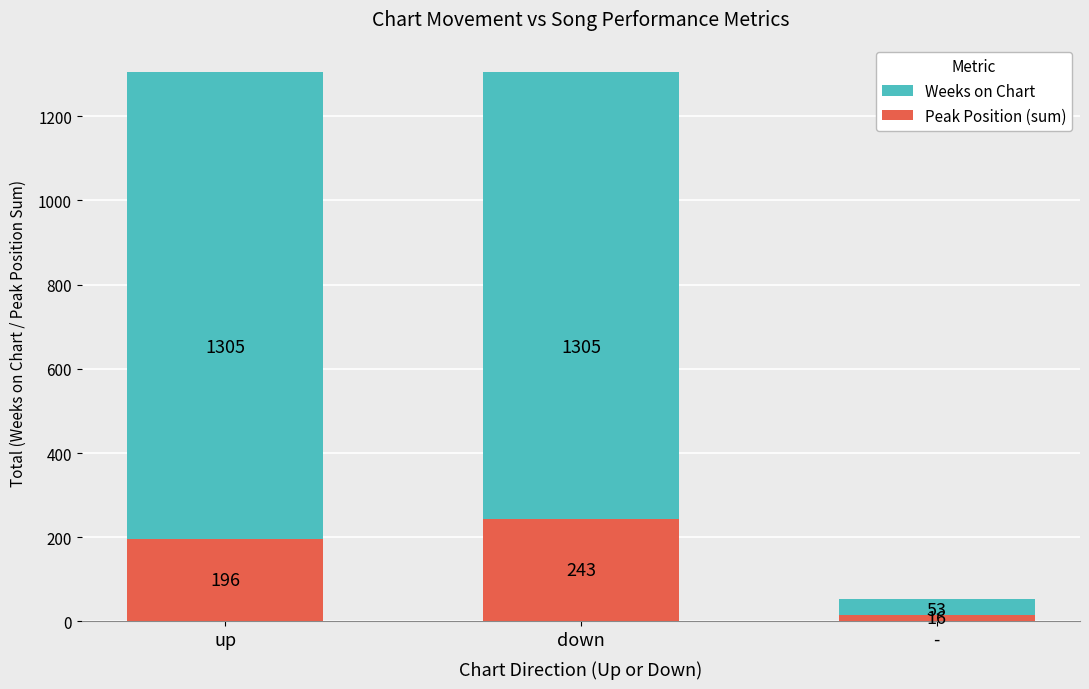

What is the label of the 2nd bar from the right?

down